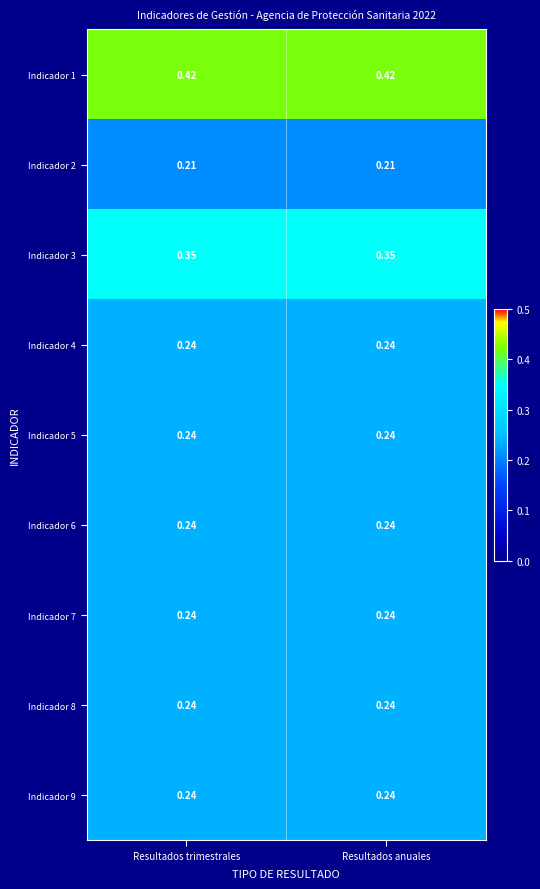

Which label corresponds to the largest value in the chart?

Resultados trimestrales